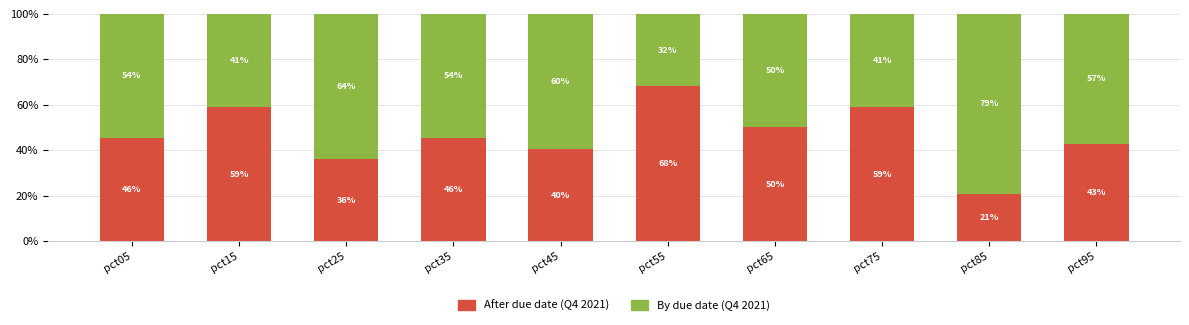

What is the value of the After due date (Q4 2021) bar at the 10th from the left?

42.8